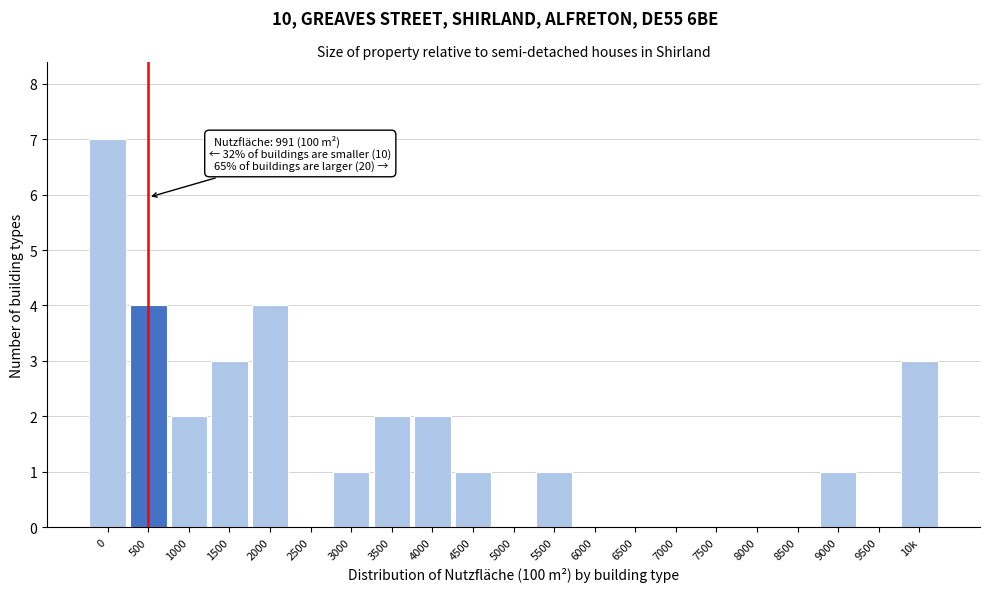

Reading left to right, what are all the values shown in this chart?

0=7	500=4	1000=2	1500=3	2000=4	2500=0	3000=1	3500=2	4000=2	4500=1	5000=0	5500=1	6000=0	6500=0	7000=0	7500=0	8000=0	8500=0	9000=1	9500=0	10k=3